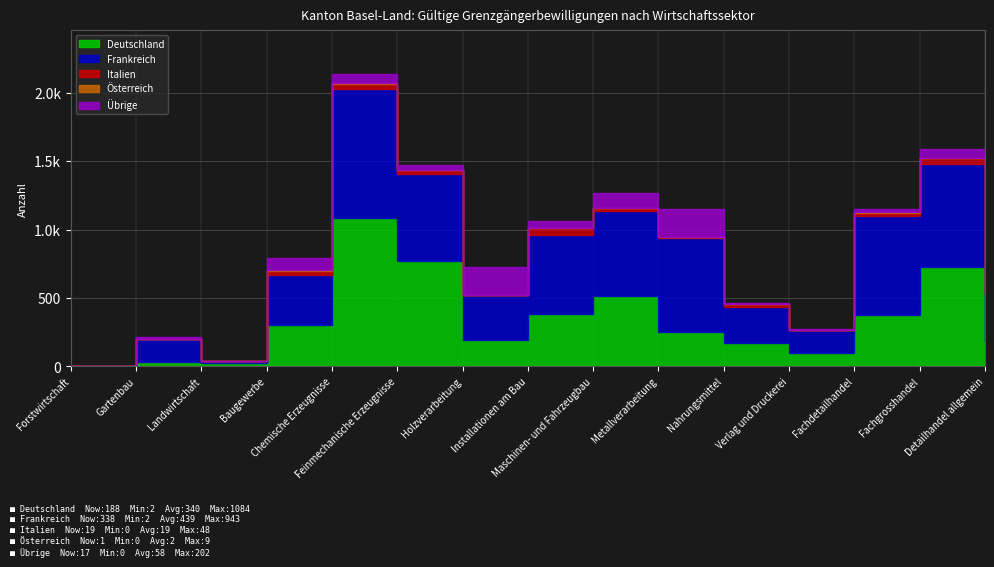

What are all the series names shown in the legend?

Deutschland, Frankreich, Italien, Österreich, Übrige